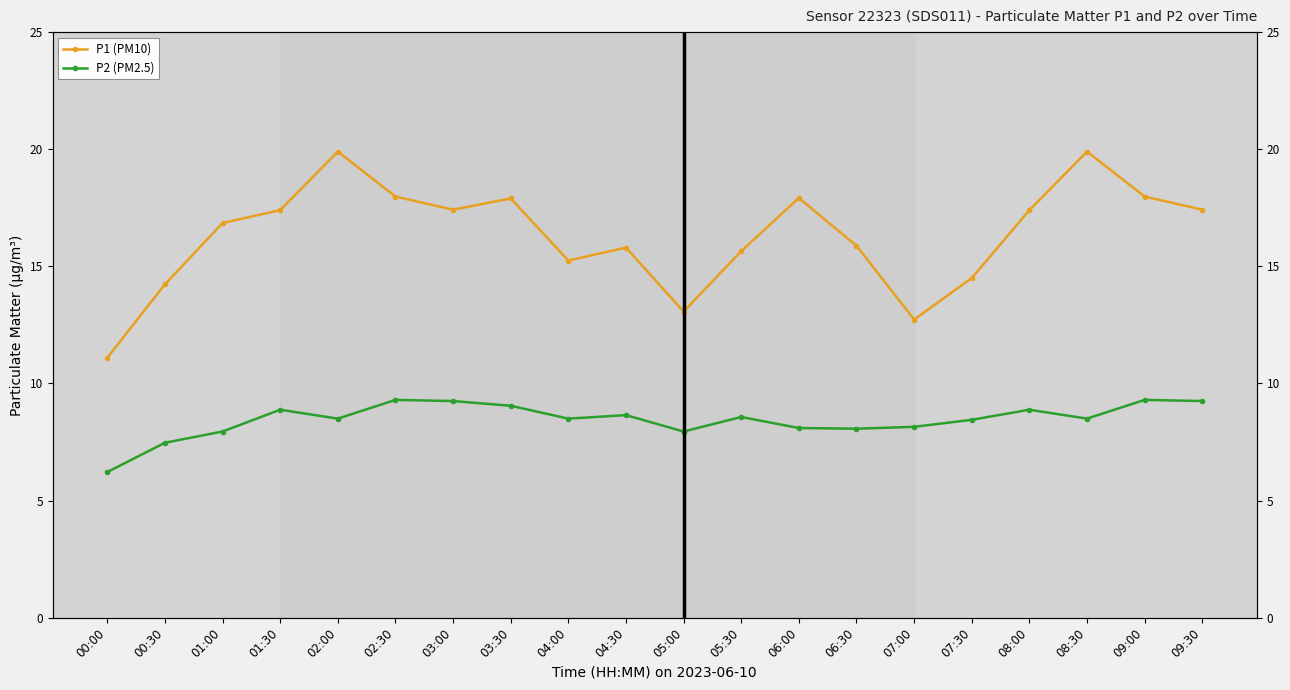

At how many categories does at least one series exceed 11?

20